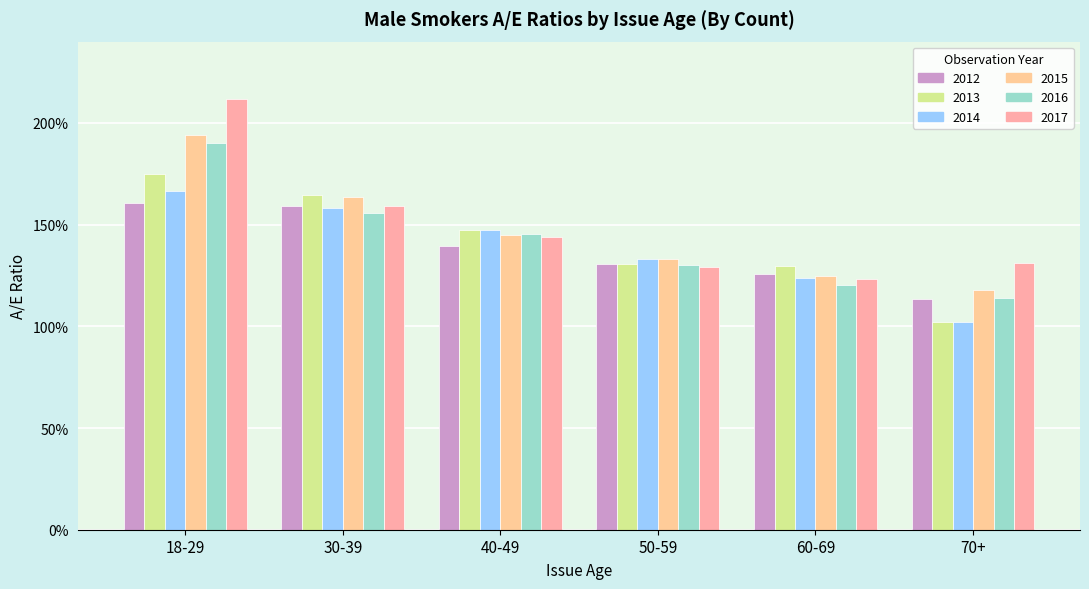

What position from the left is 50-59?

4